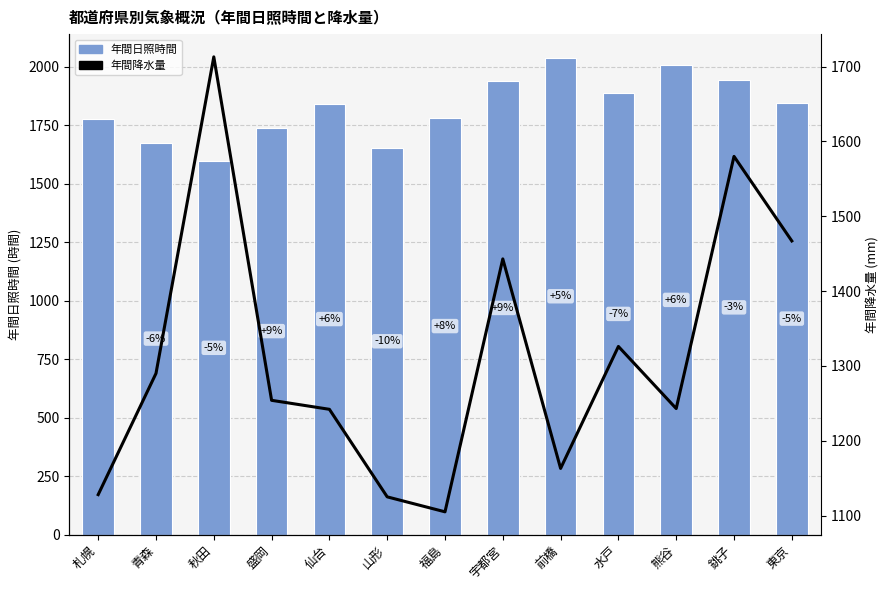

Between 盛岡 and 熊谷, which series saw the biggest shift?

年間日照時間